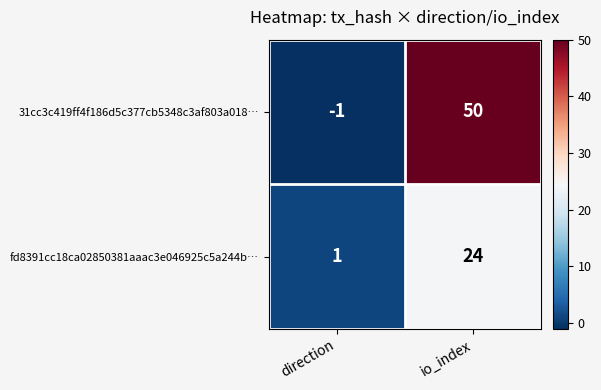

What is the difference between the highest and lowest values at io_index?

26